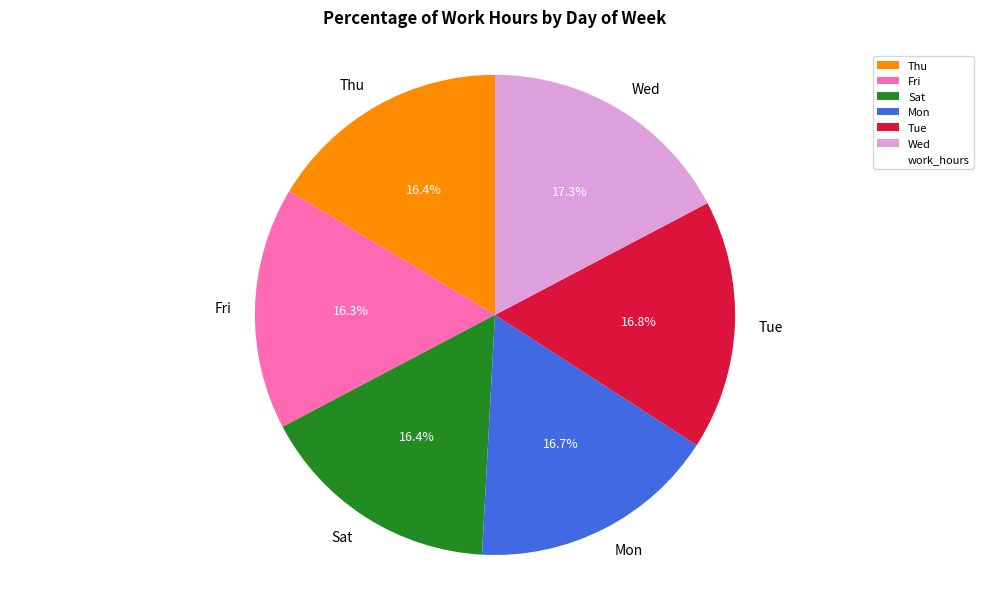

How much of the chart is everything except Wed?

82.7%